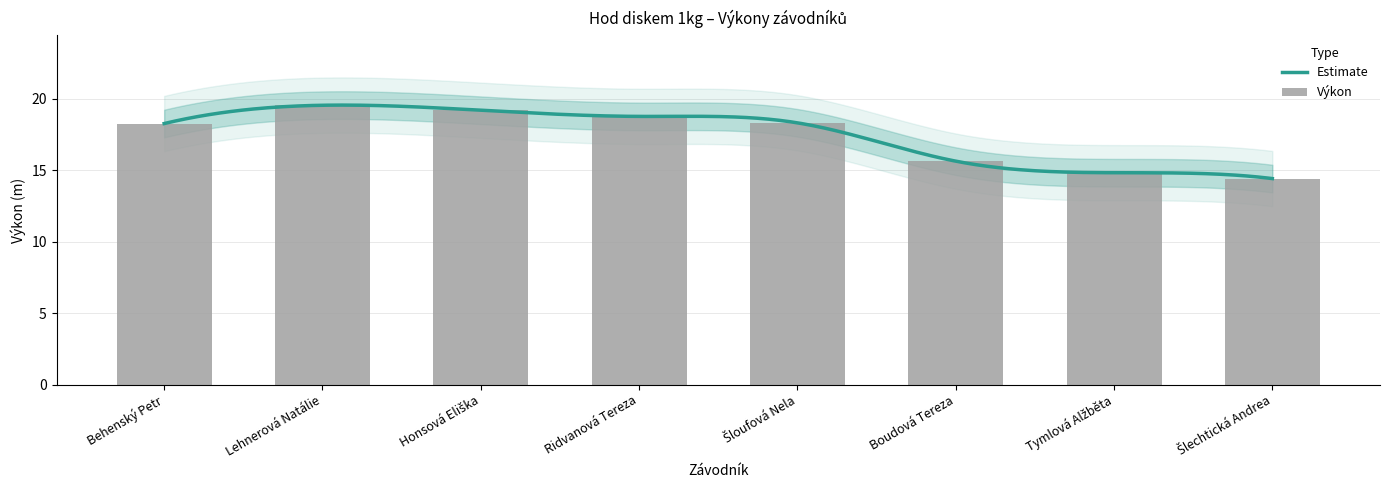

What is the label of the 1st bar from the right?

Šlechtická Andrea